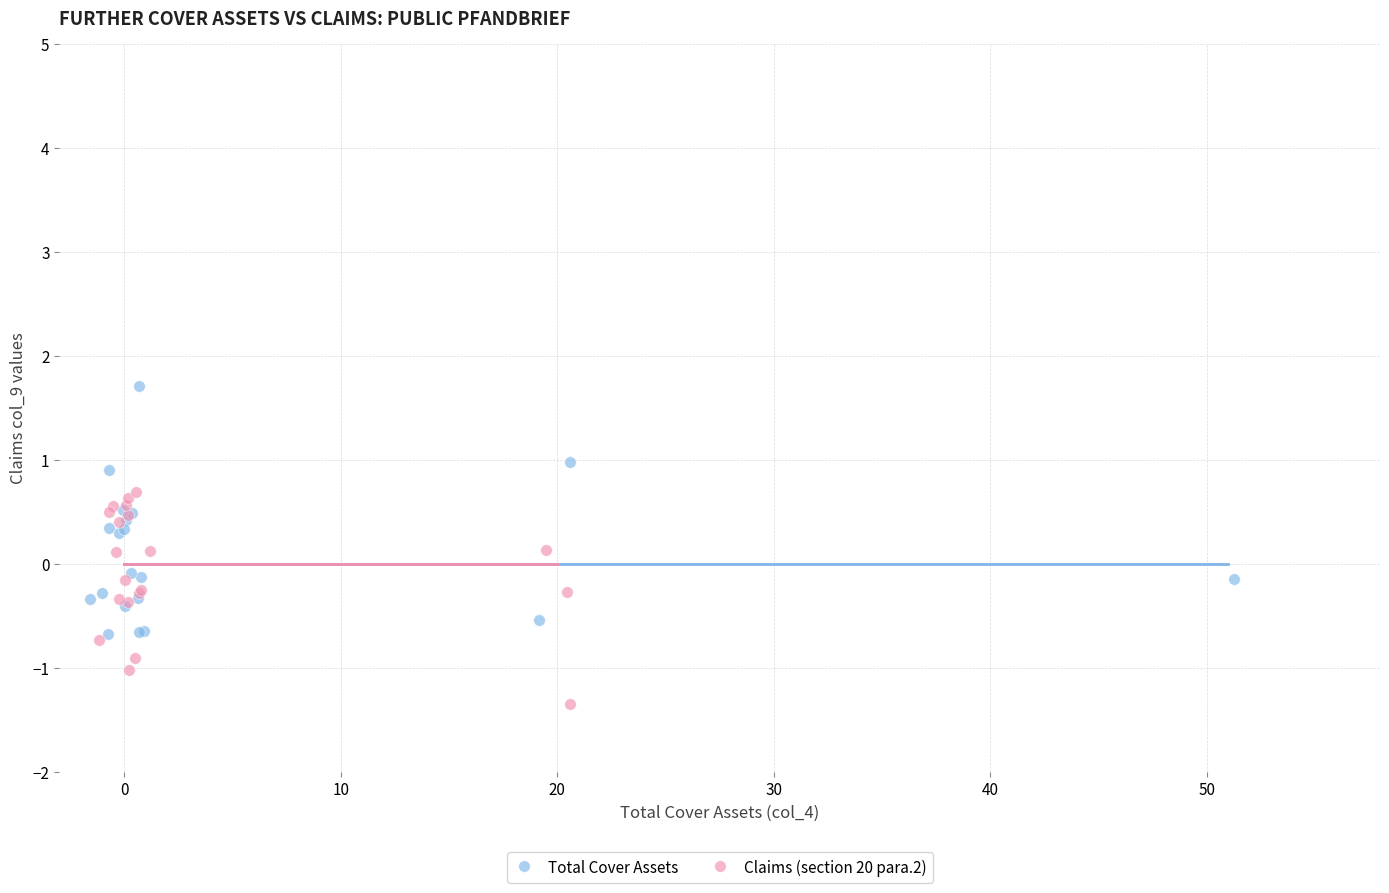

Which series contains the highest Y value?

Total Cover Assets